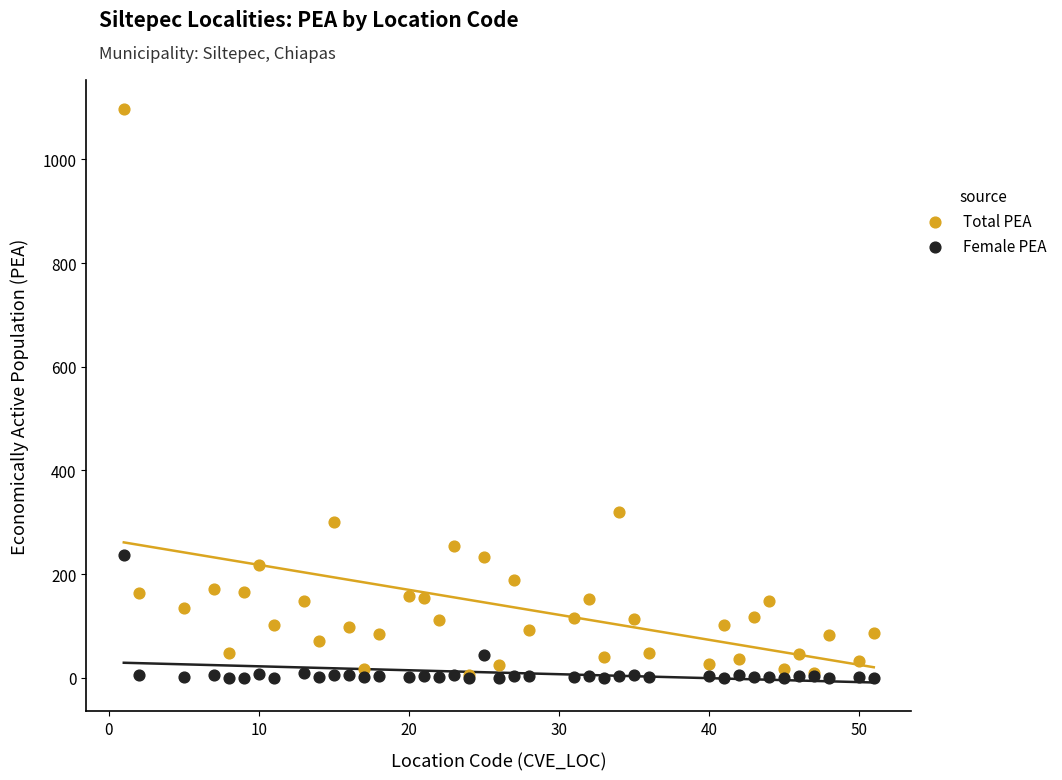

In the Total PEA series, what Y value is closest to 551?

319